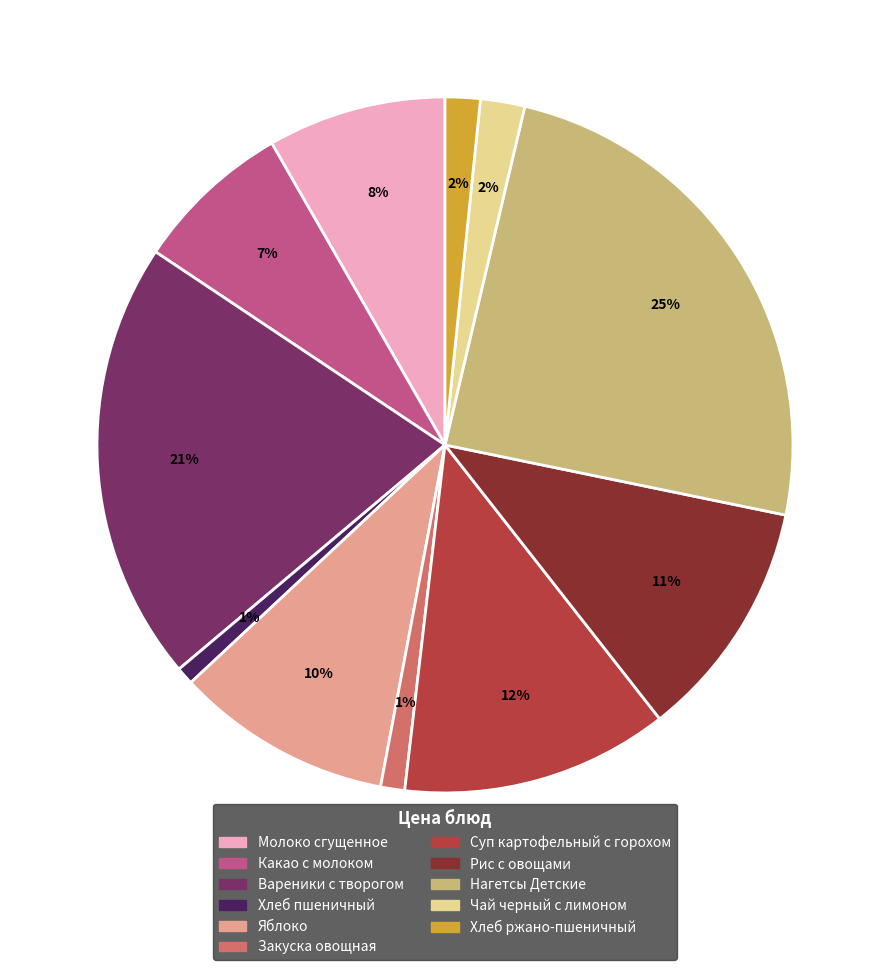

Count the number of slices in the pie.

11